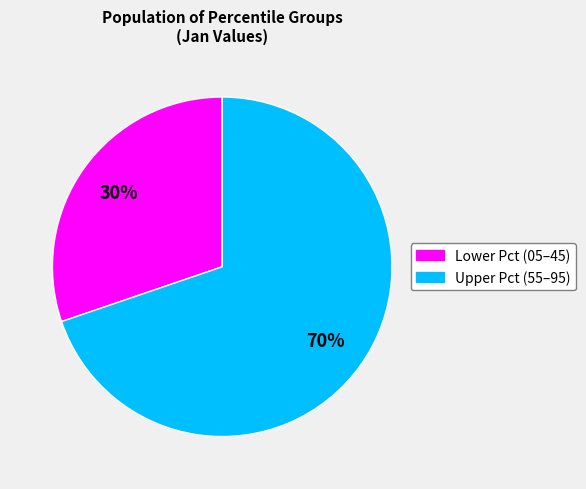

How many slices are in this pie chart?

2